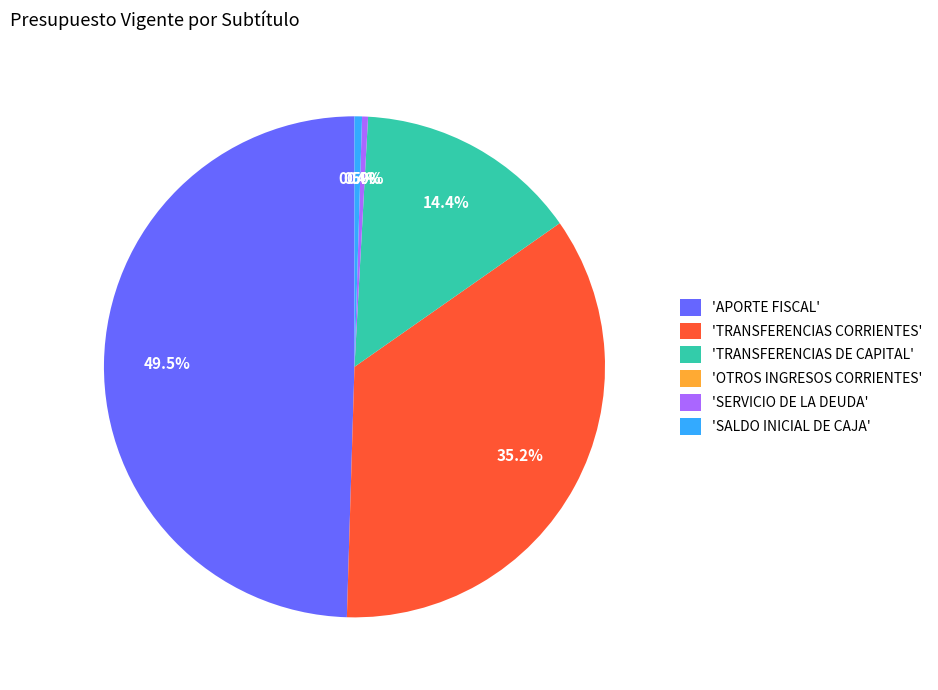

What percentage do 'SERVICIO DE LA DEUDA' and 'TRANSFERENCIAS DE CAPITAL' together represent?

14.8%